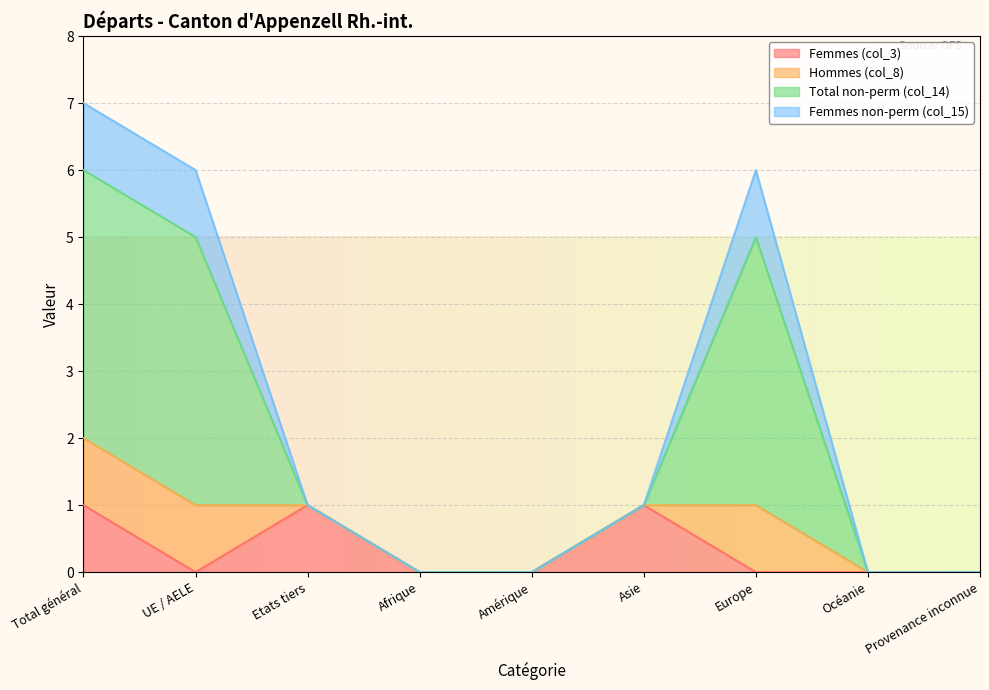

Does the chart display data point markers on the line(s)?

No